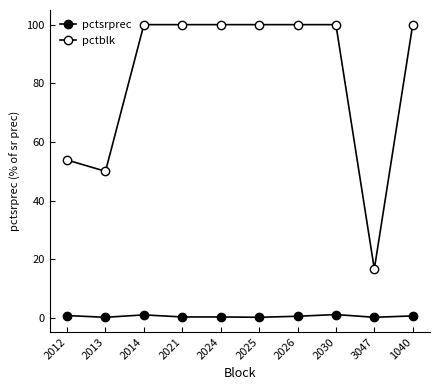

At which label does pctblk reach its peak?

2014